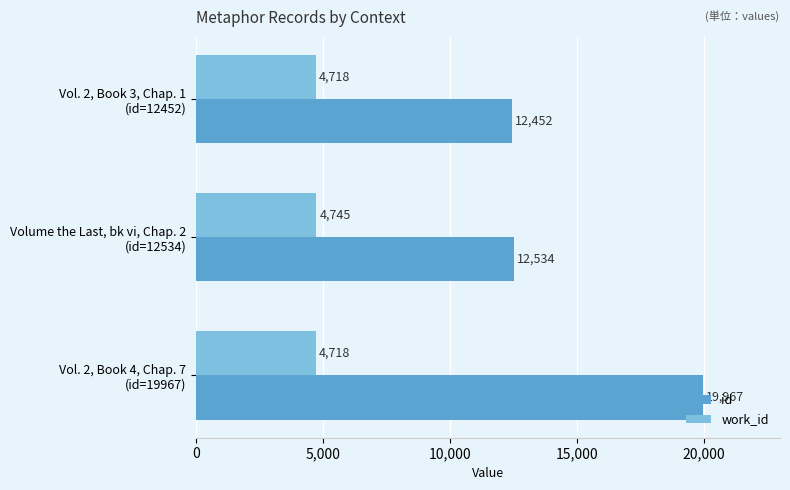

List the series in order of their peak value, highest first.

id, work_id